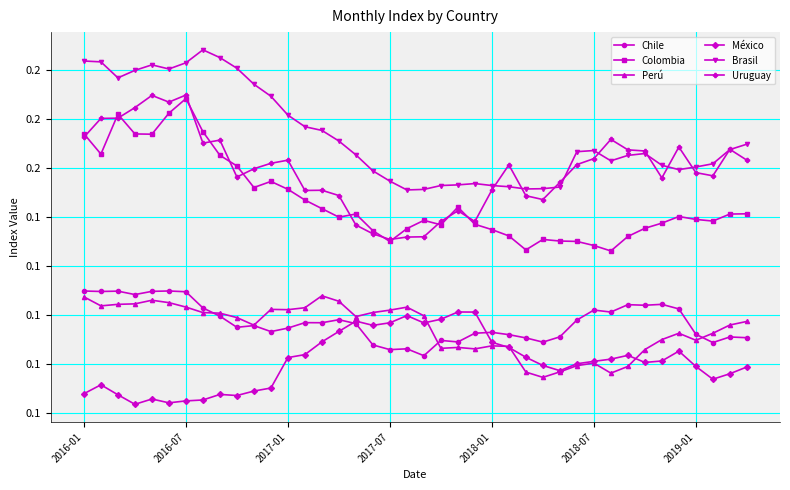

What are all the series names shown in the legend?

Chile, Colombia, Perú, México, Brasil, Uruguay